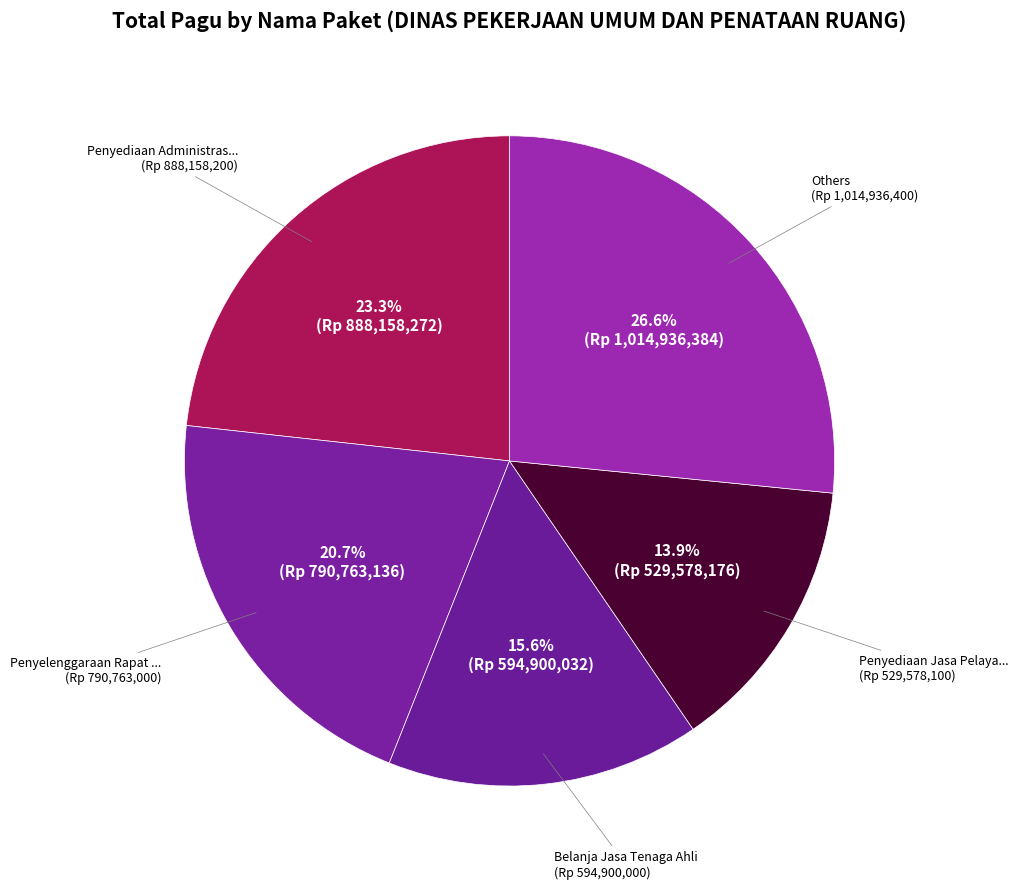

Is there a majority slice in this chart?

No